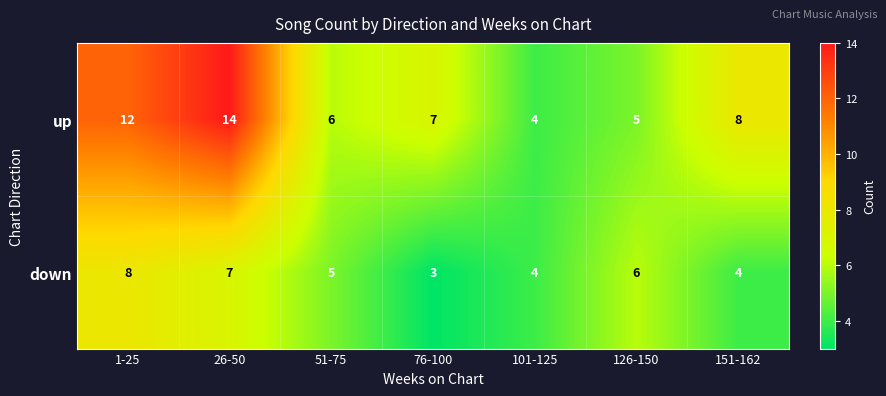

What is the sum of the down values at 1-25 and 151-162?

12